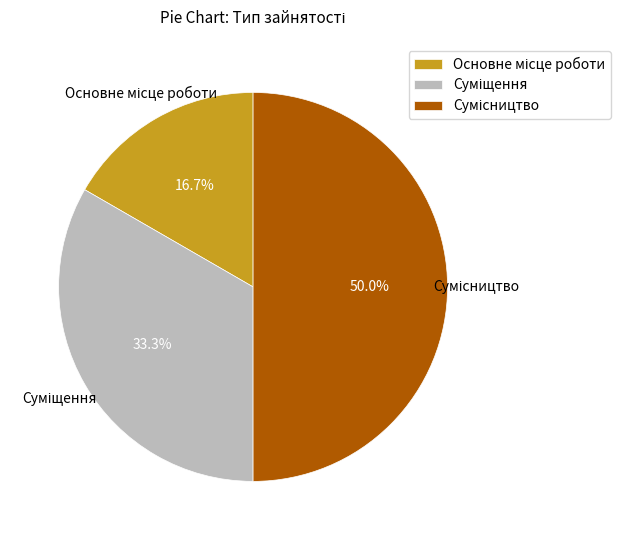

Which category has the biggest portion of the pie?

Сумісництво